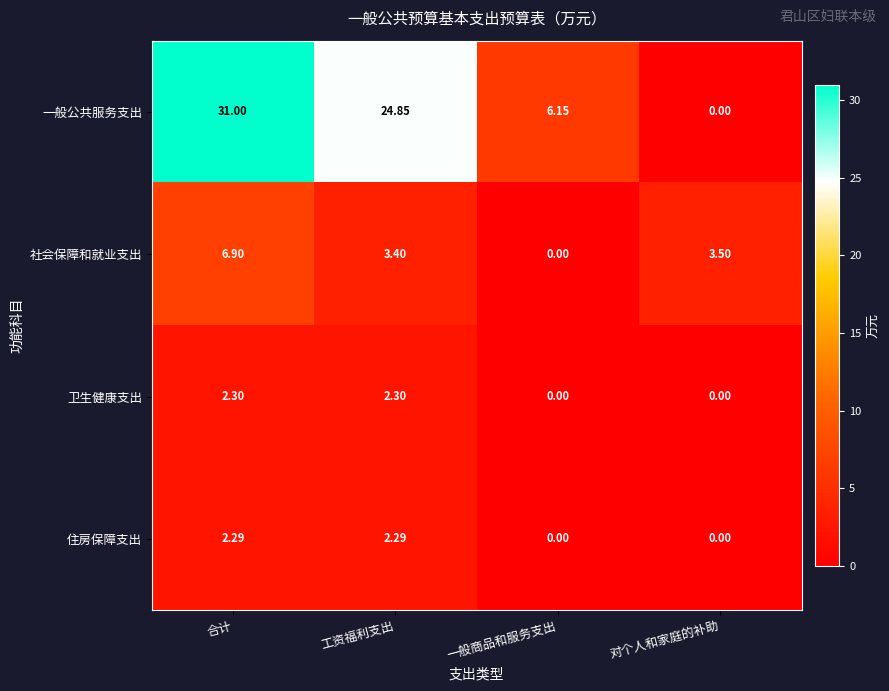

At which category is the sum across all series the highest?

合计